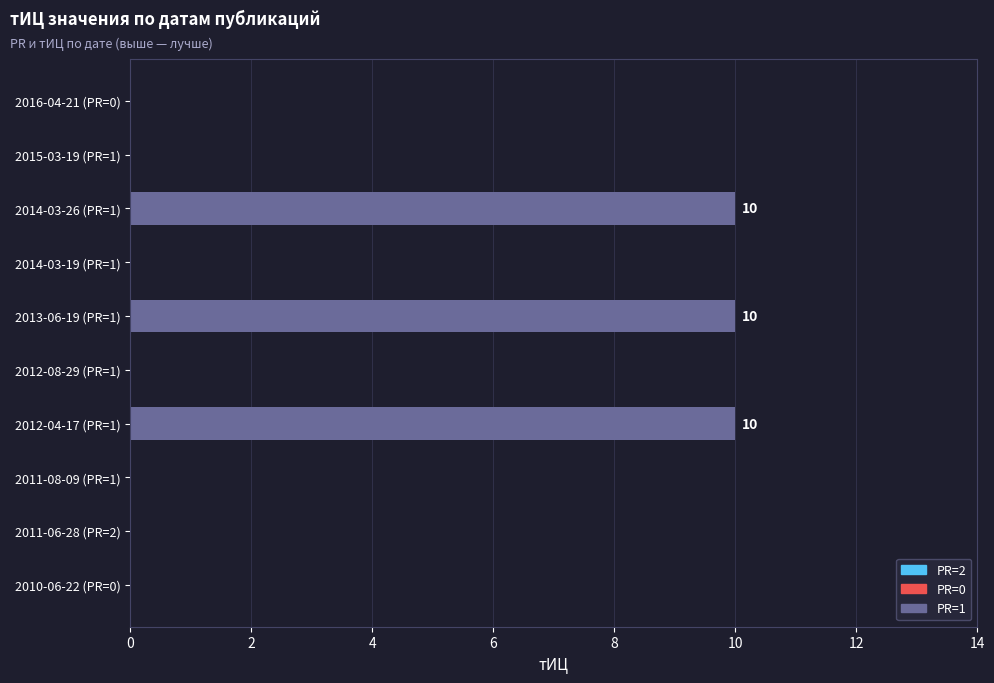

What is the greatest value displayed?

10